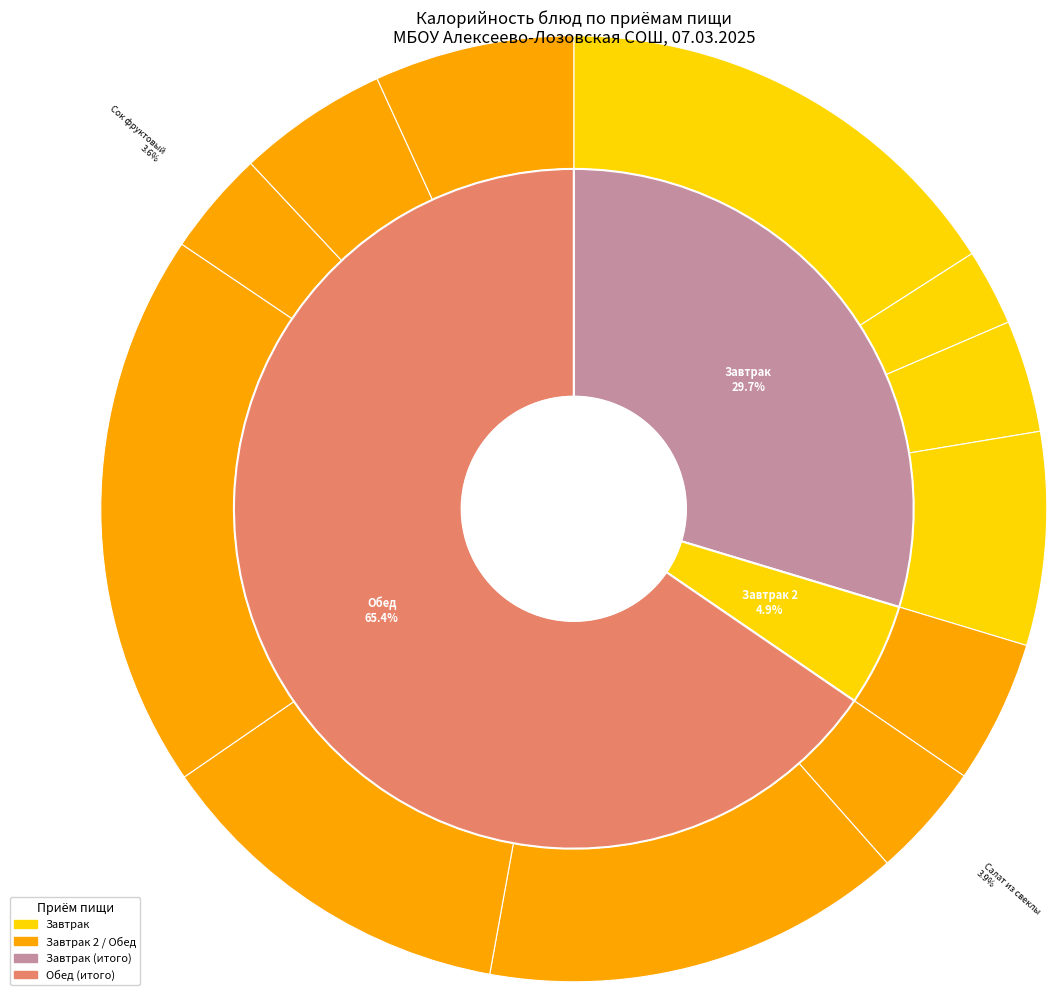

To the nearest percent, what is the difference between the largest and smallest slice percentages?

16%